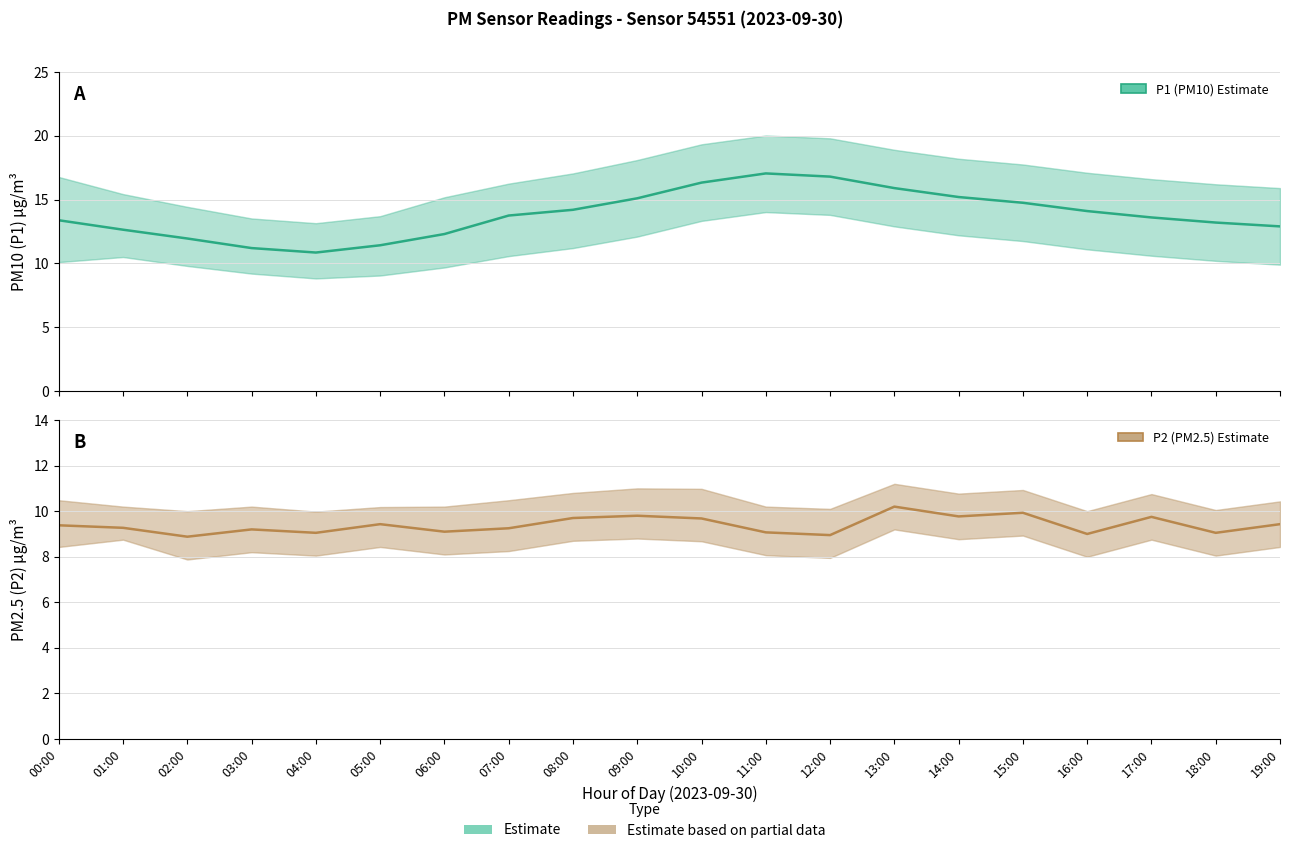

Rank the series by their maximum value, from lowest to highest.

P2, P1